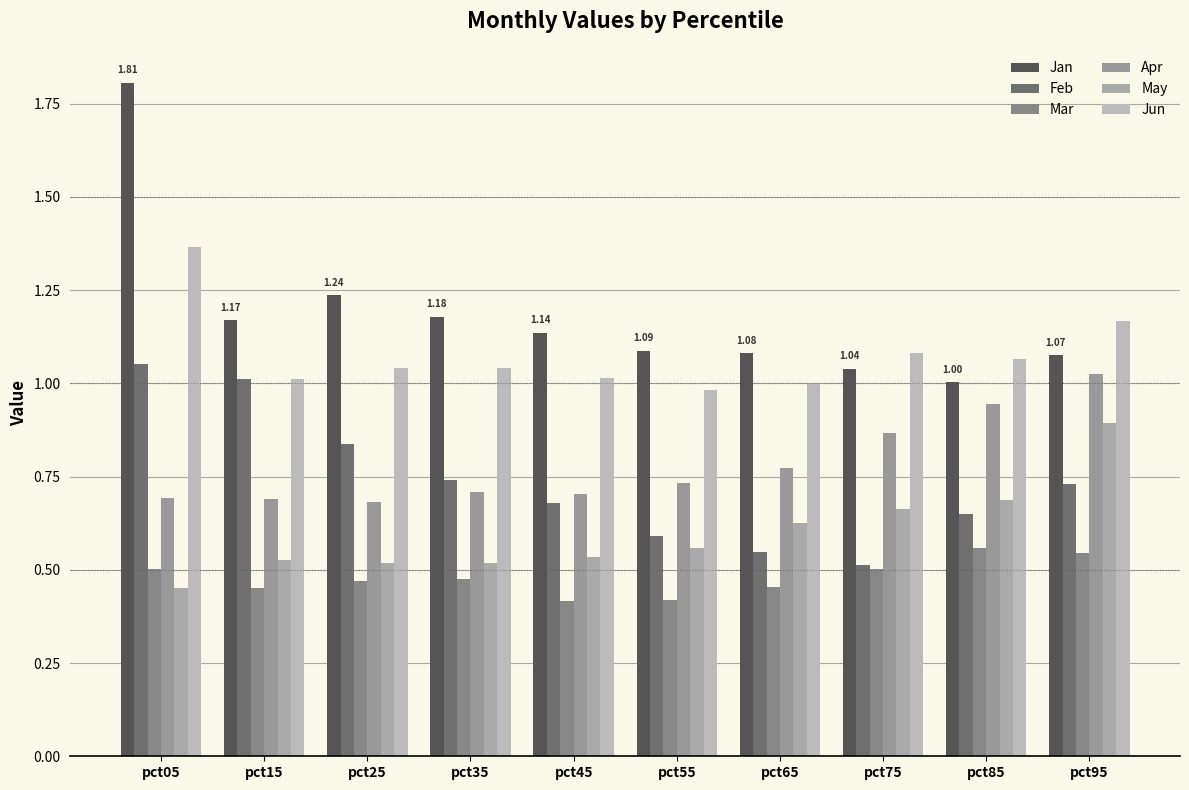

Is the value of Apr at pct35 greater than the value of Jun at pct95?

No